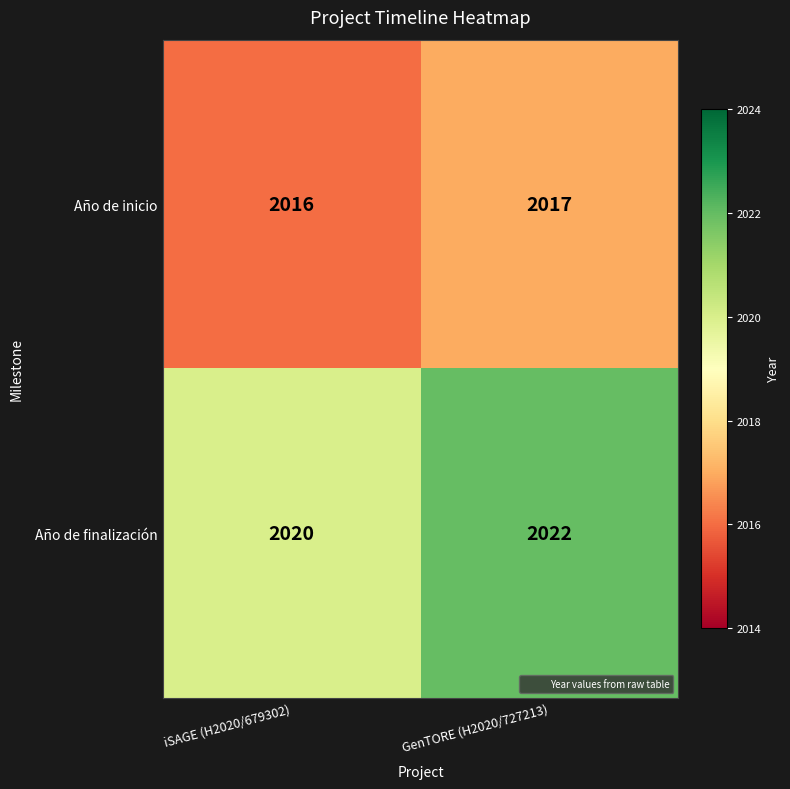

At which category does the chart reach its minimum across all series?

iSAGE (H2020/679302)